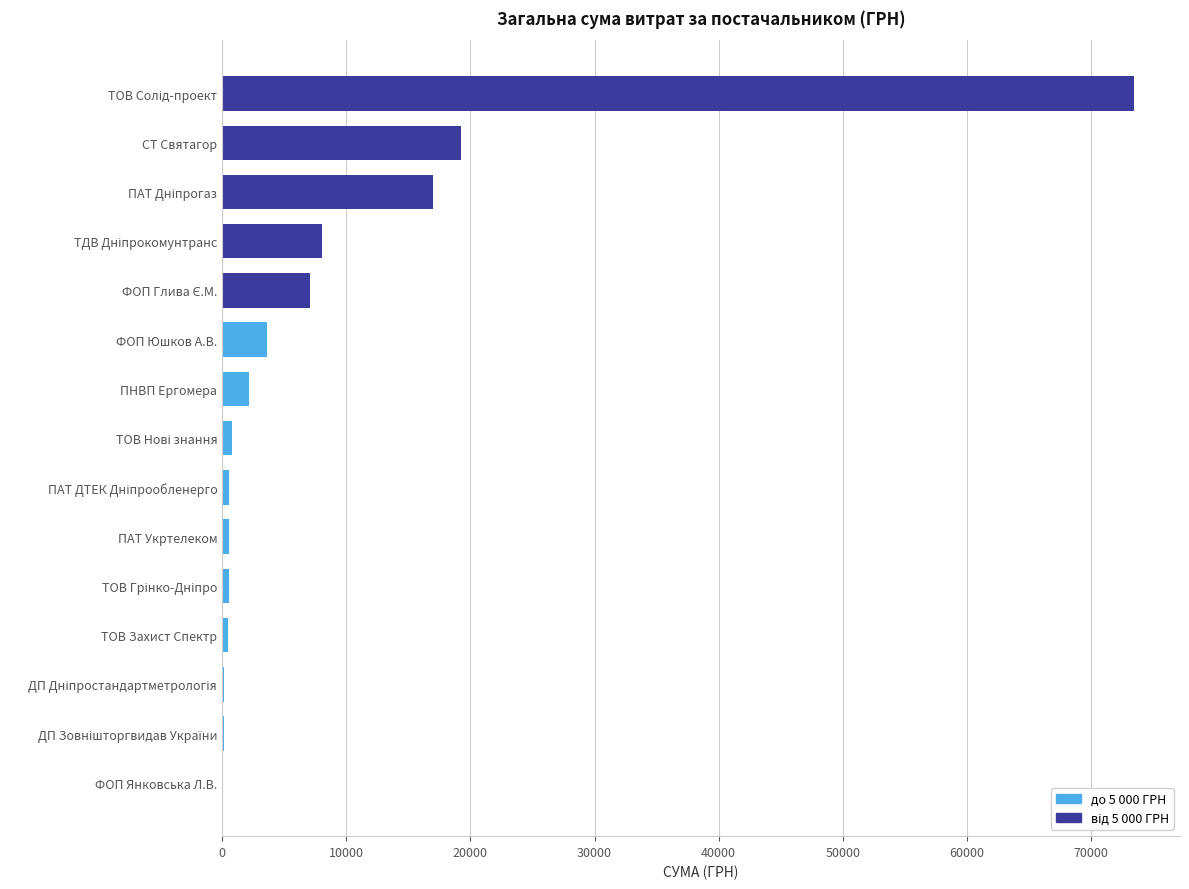

Is it true that the value at СТ Святагор is 19215.0?

True